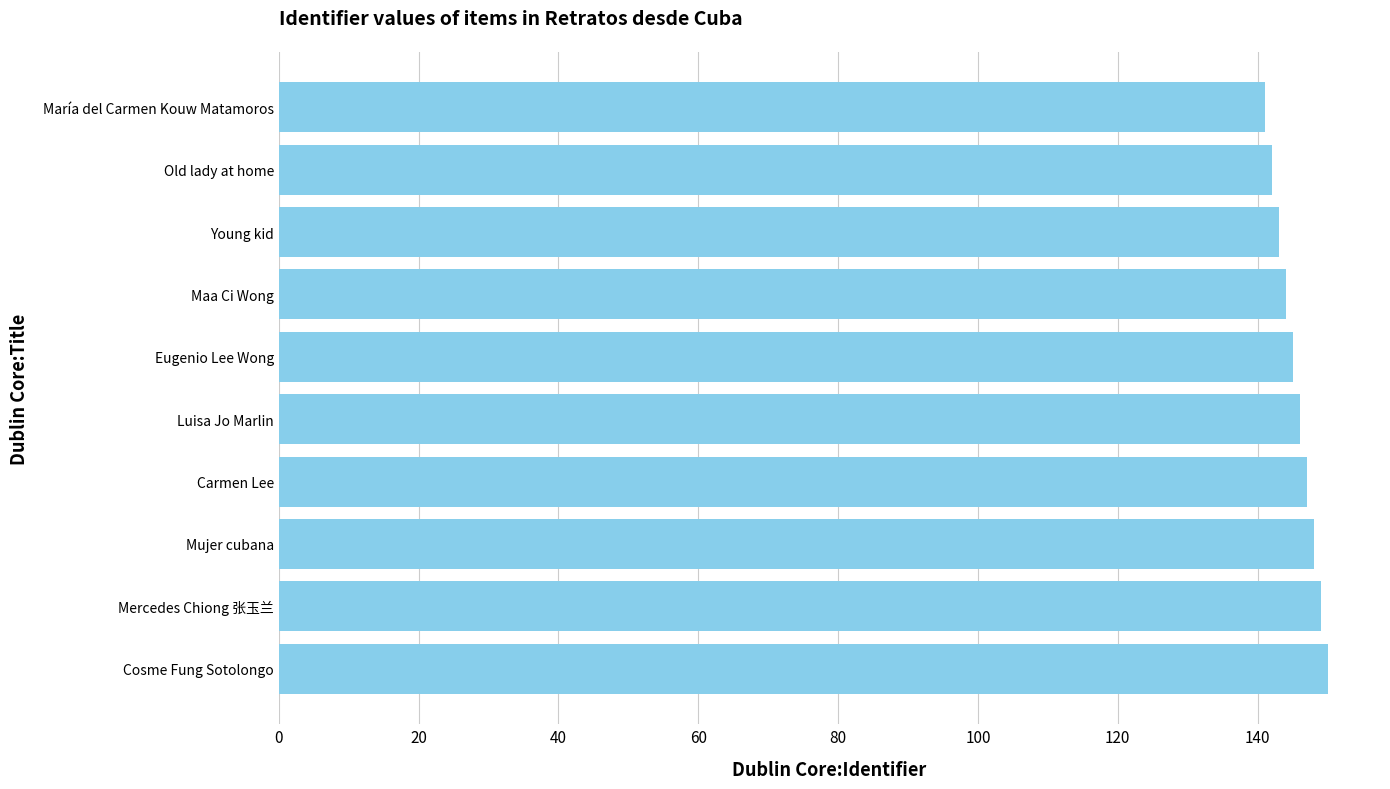

Reading bottom to top, list all the values displayed in this chart.

150	149	148	147	146	145	144	143	142	141